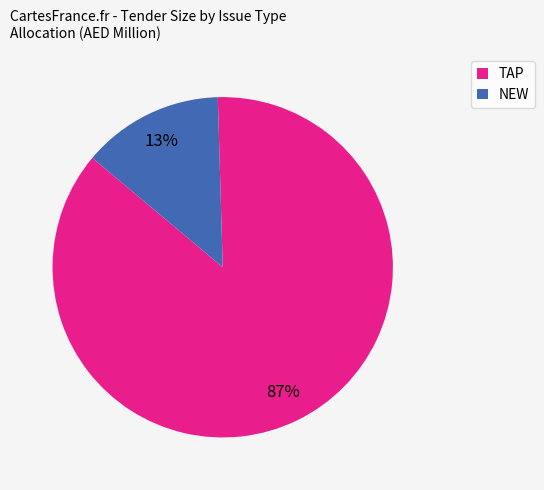

Rank the categories by value from lowest to highest.

NEW, TAP